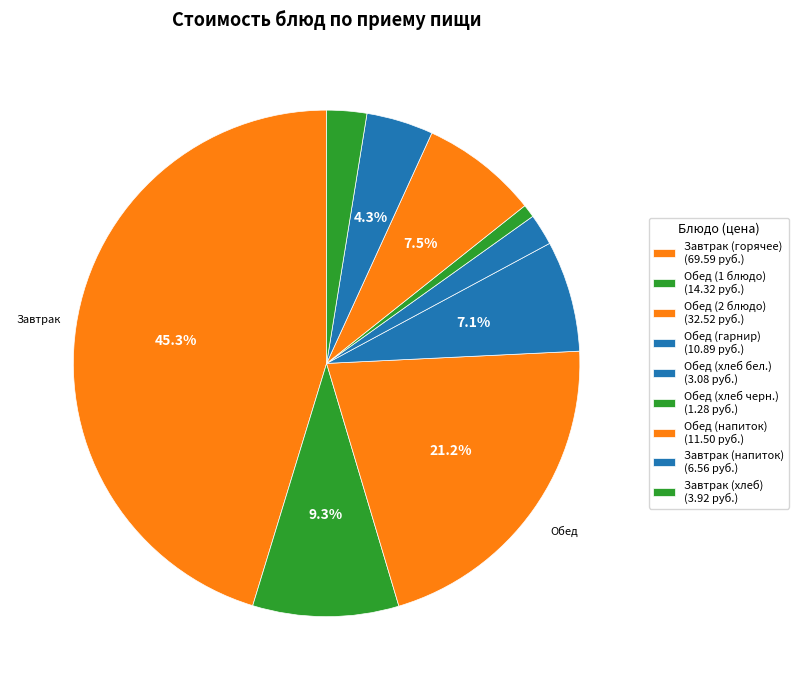

How many slices are in this pie chart?

9